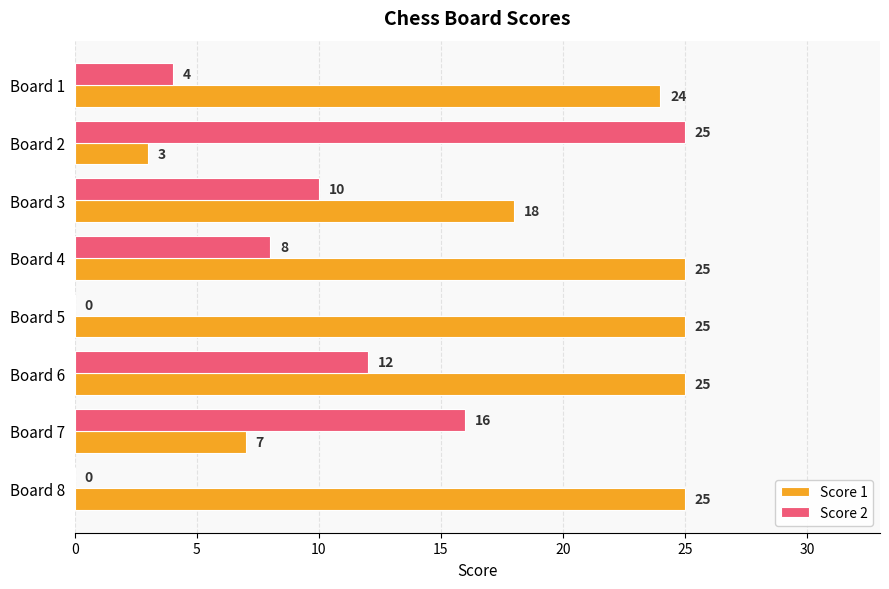

At which category is the sum across all series the highest?

Board 6